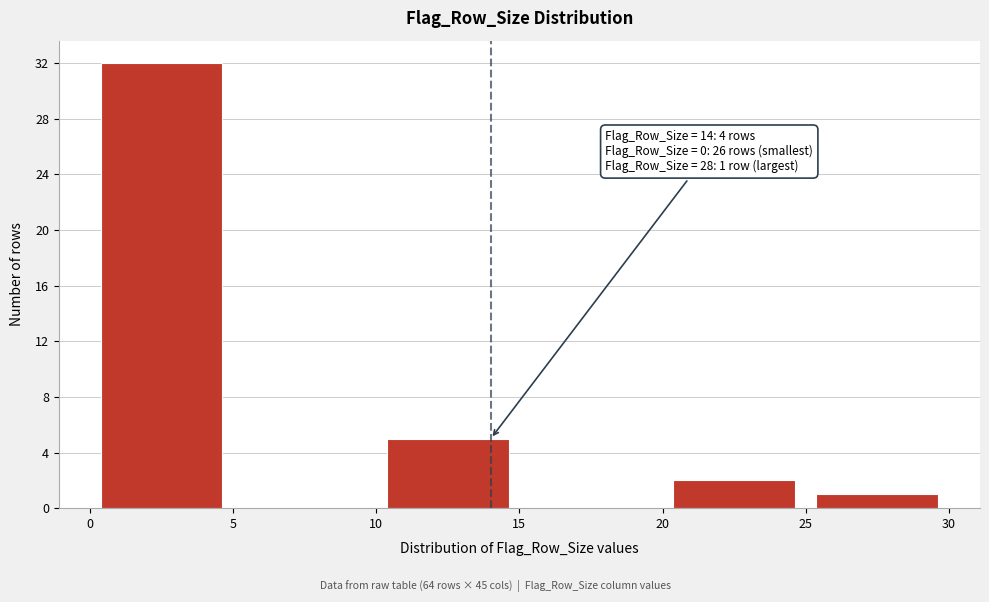

Over which range of the x-axis is the bar tallest?

0 to 5